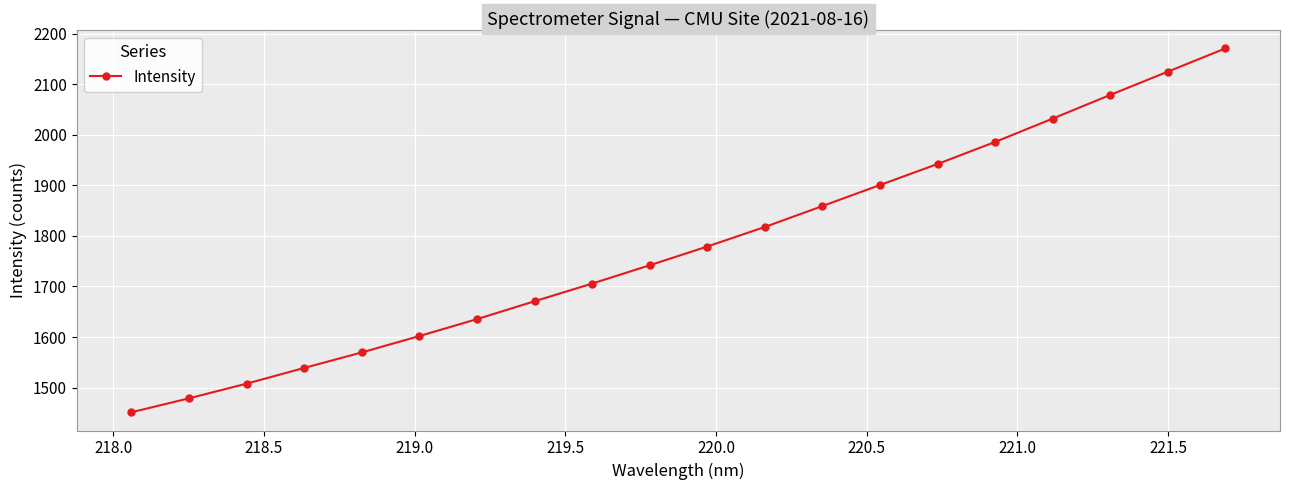

True or false: the data has more than 1 interior local peaks.

False